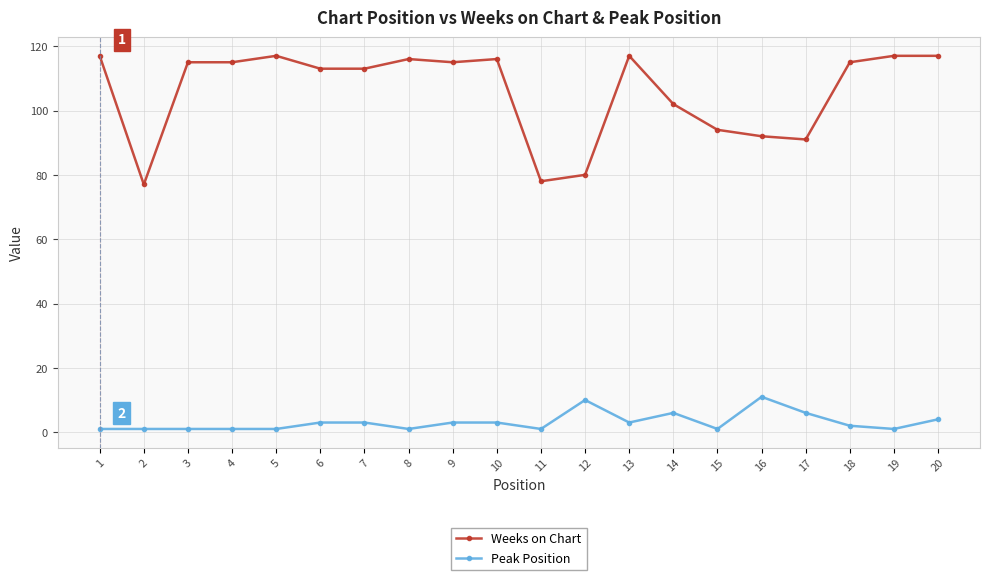

At which category does Weeks on Chart reach its first local valley?

2